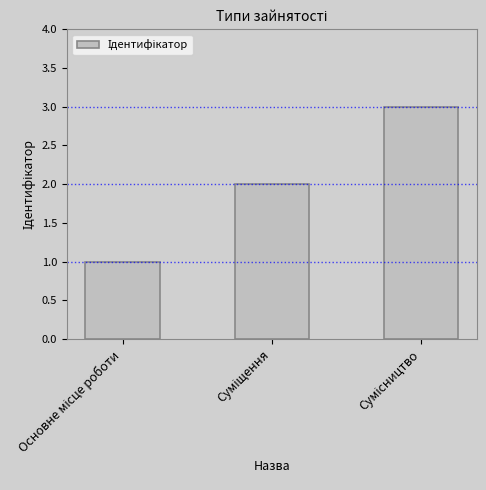

Are the bars grouped side by side (vs. stacked)?

No